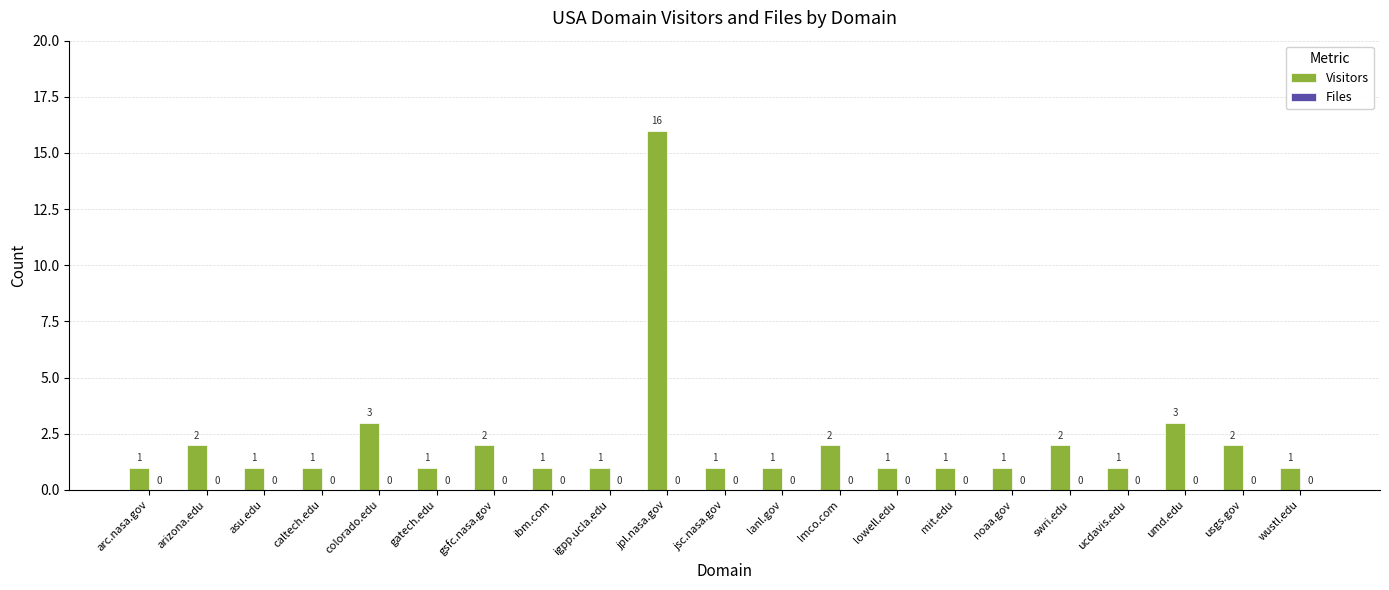

Which label corresponds to the largest value in the chart?

jpl.nasa.gov